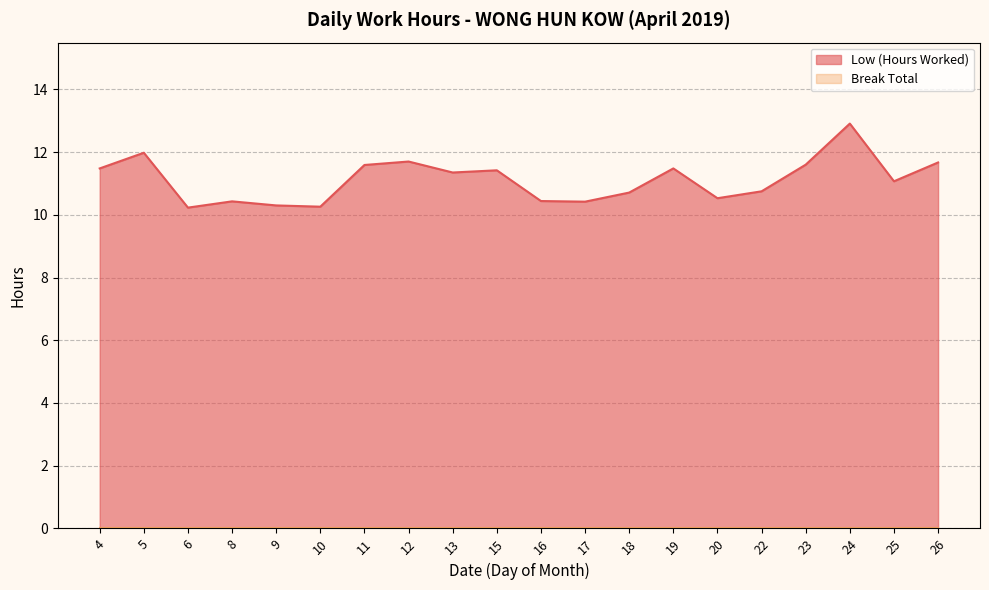

The value at 15 is 11.4. True or false?

True